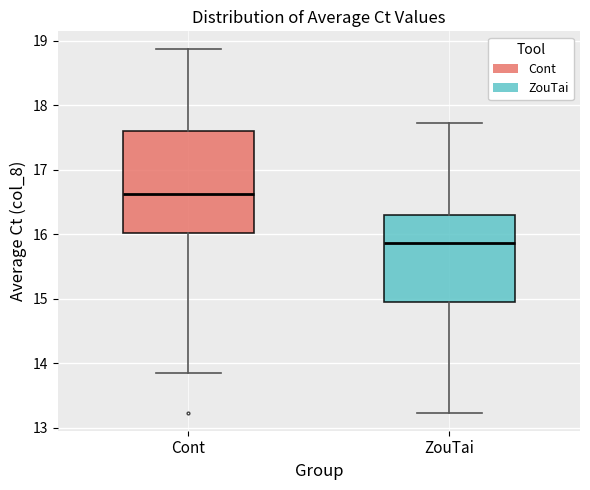

Comparing the boxes themselves (not the whiskers), which one is the tallest?

Cont